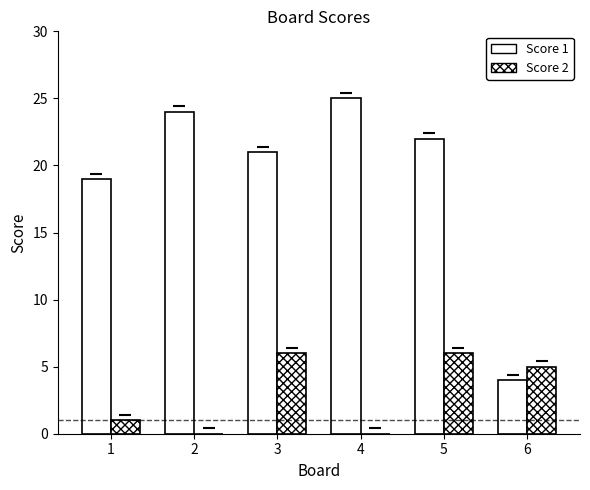

Does the chart contain stacked bars?

No